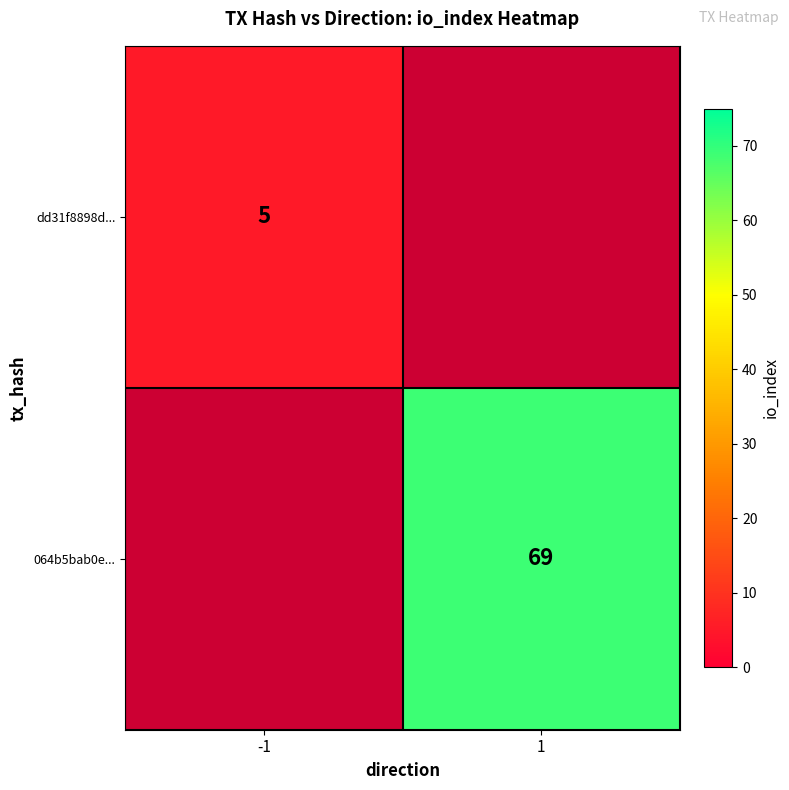

Which has a higher value, 1 or -1?

-1